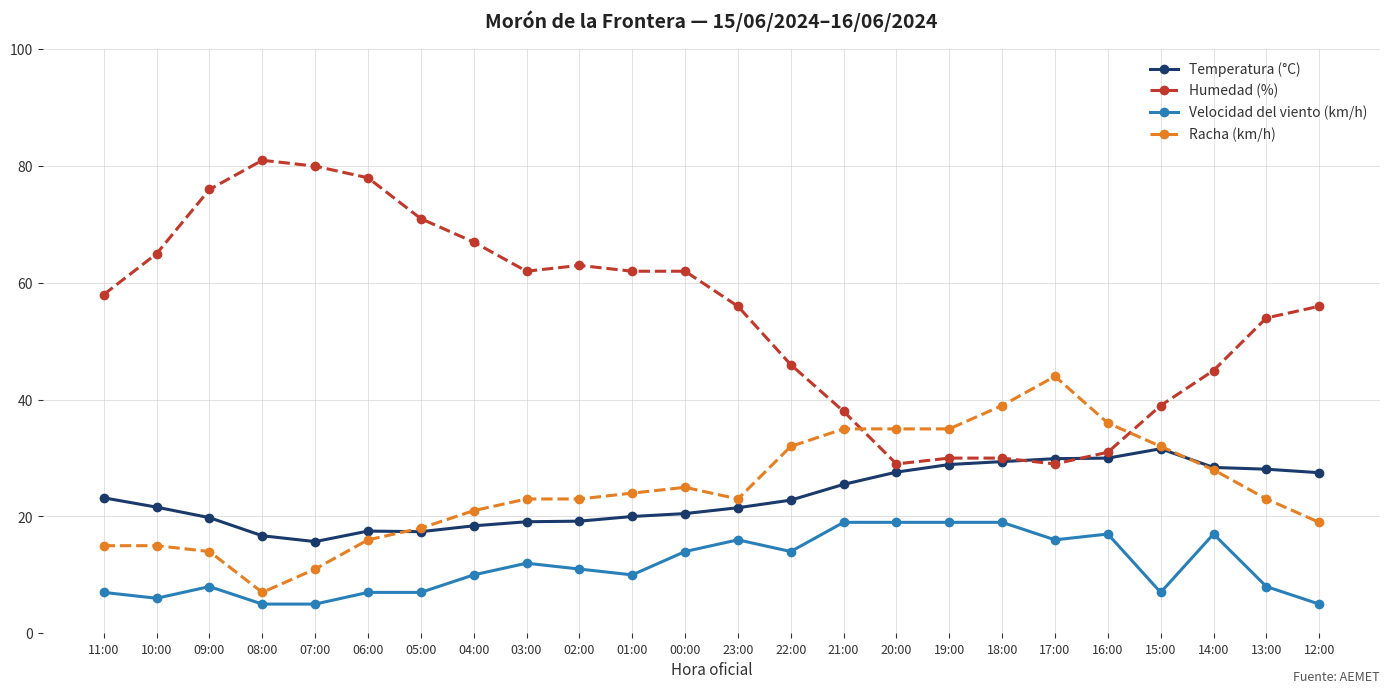

True or false: Temperatura (°C) has a value of 25.5 at 21:00.

True